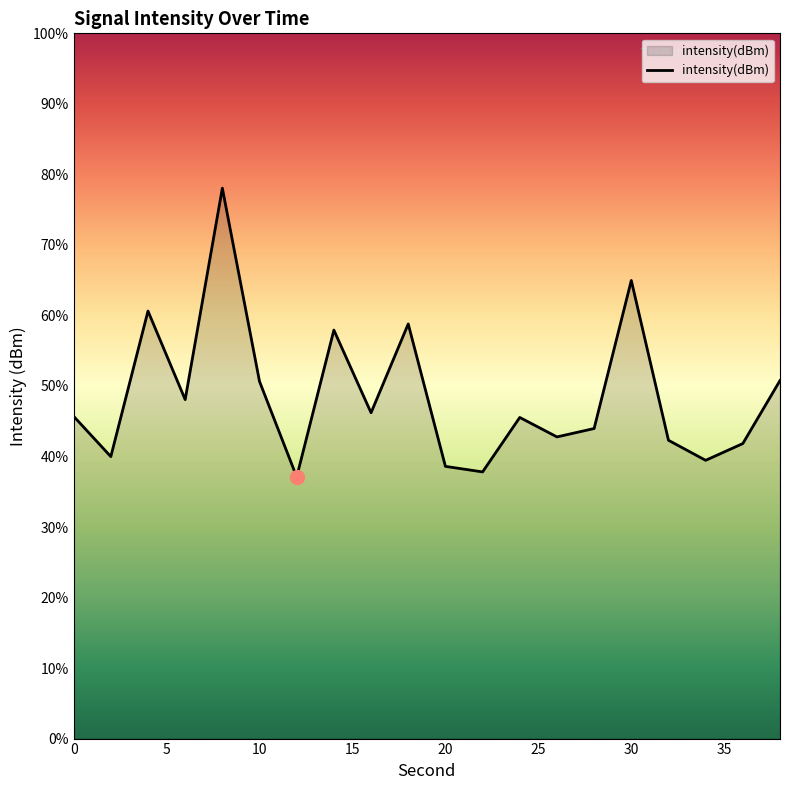

What is the minimum value shown in the chart?

37.1